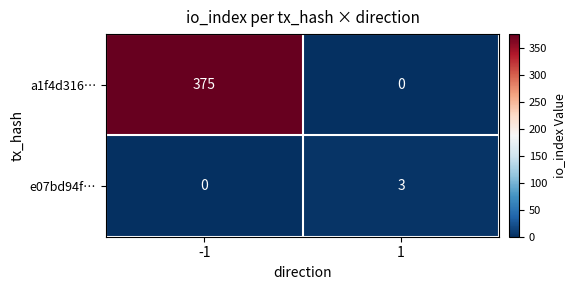

How many distinct data groups are displayed?

2